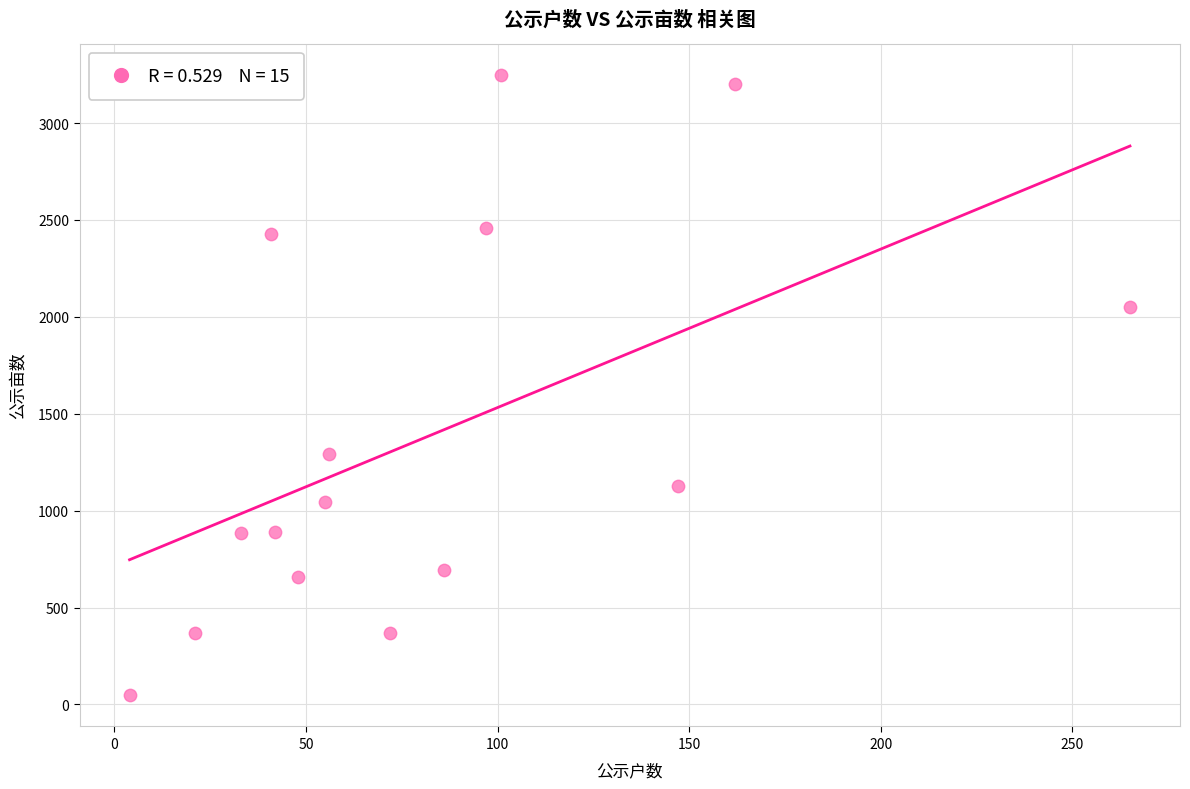

What Y value in the scatter plot is closest to 1647?

1294.9